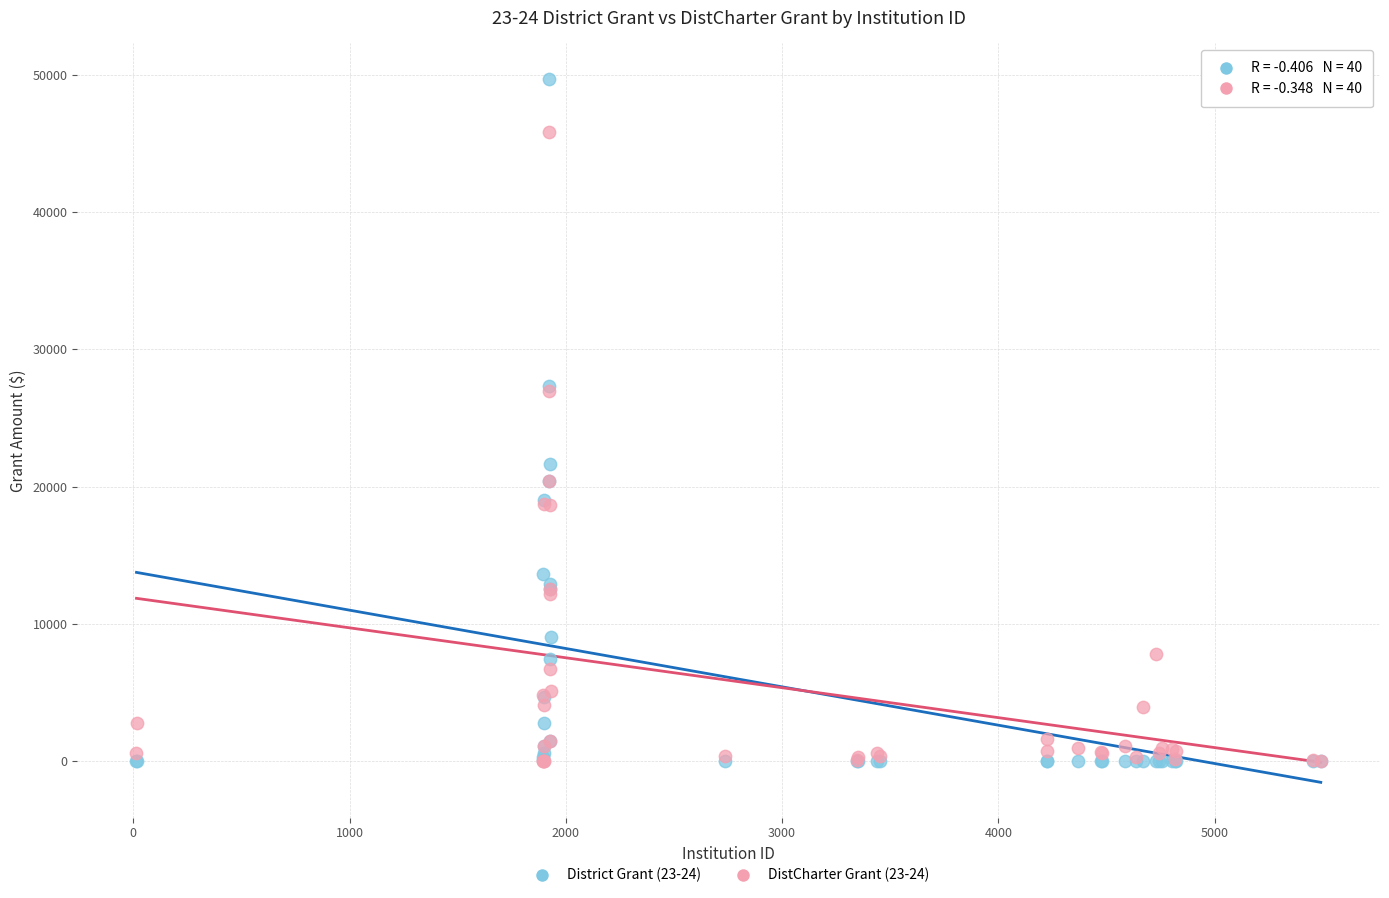

Which series has the widest spread of Y values?

District Grant (23-24)